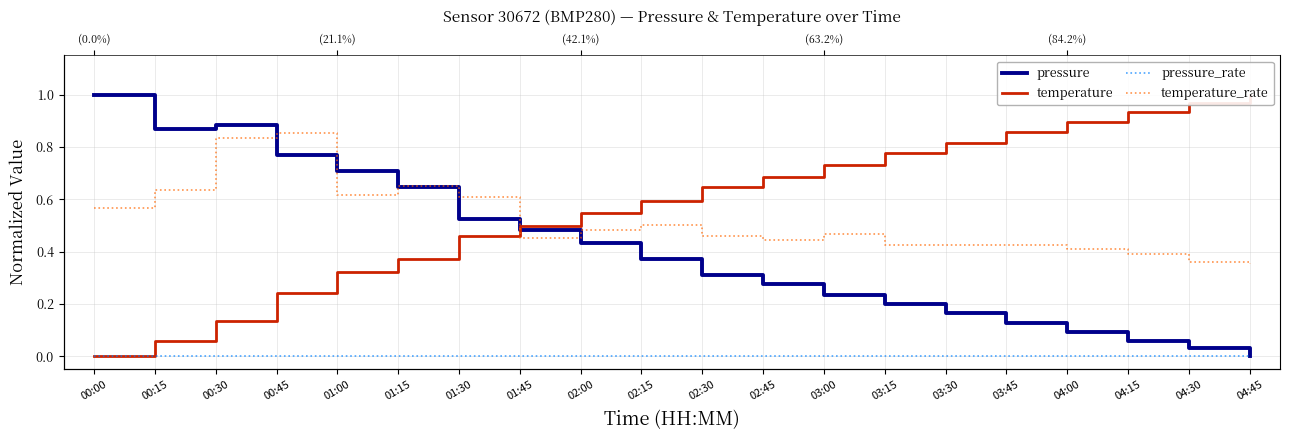

True or false: pressure_rate and temperature cross at least once.

False